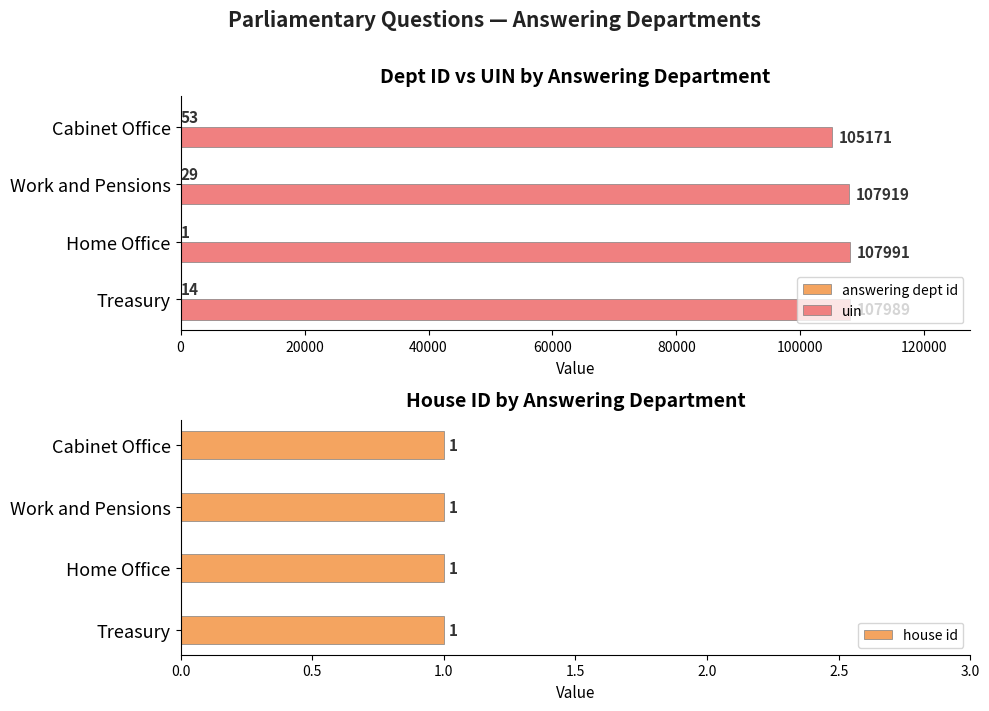

Where is uin nearest to the value 106581?

Work and Pensions